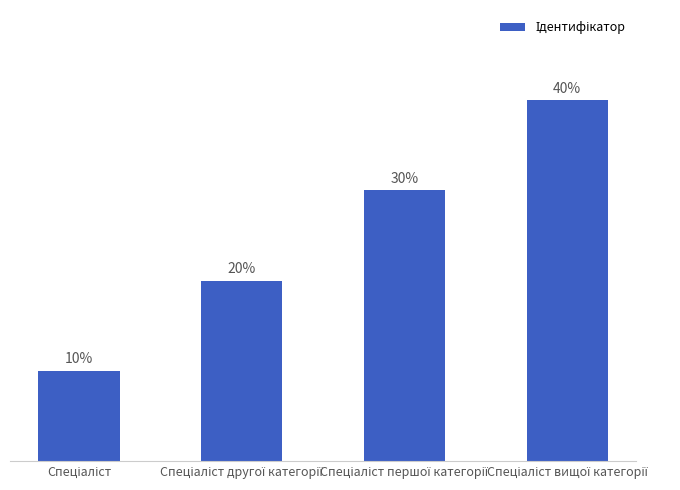

How many data points does each series have?

4